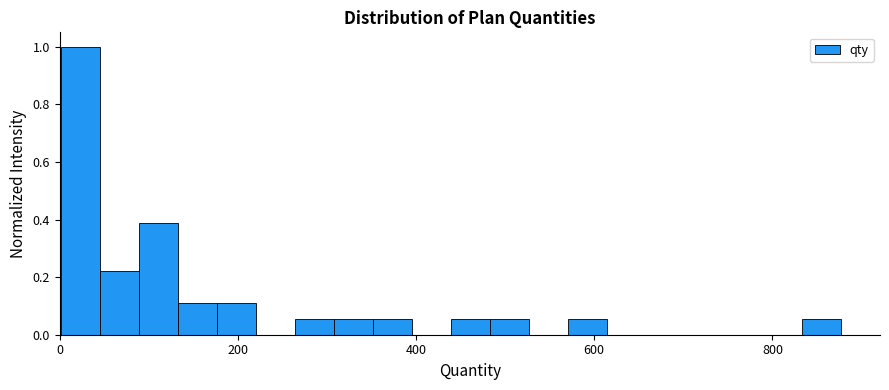

Read against the x-axis, roughly where is the centre of the tallest bar?

20